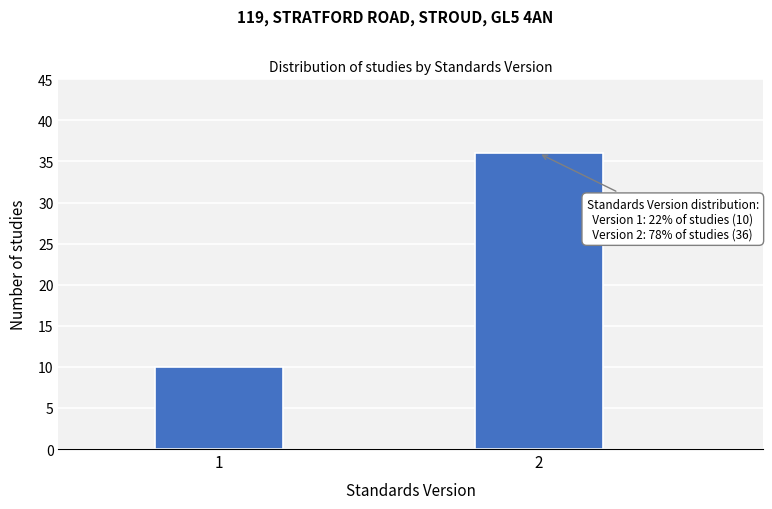

Reading right to left, extract all data points from this chart.

36	10